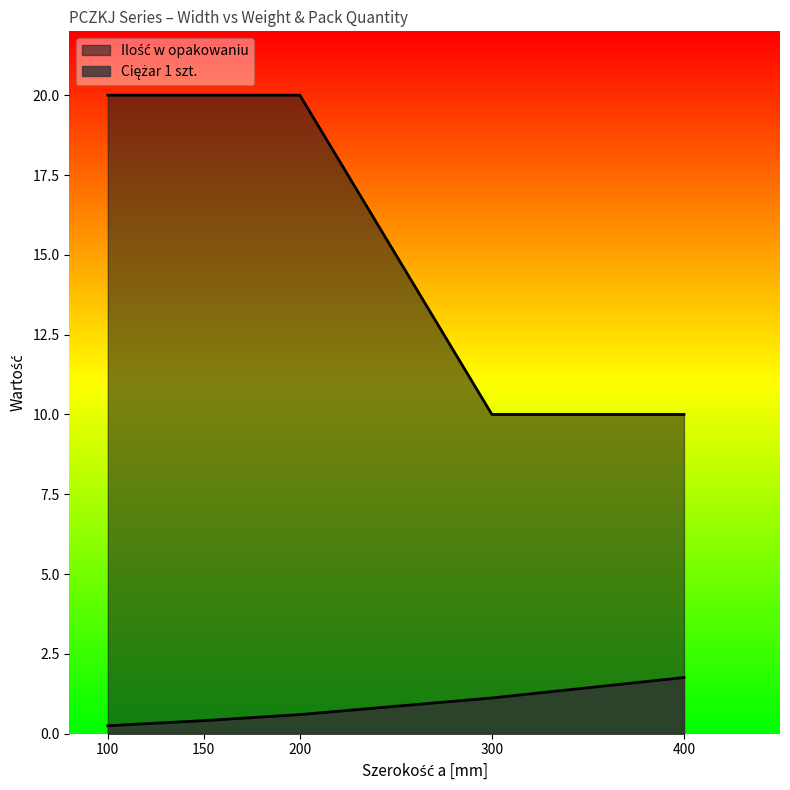

Which category has the highest value across all series?

100